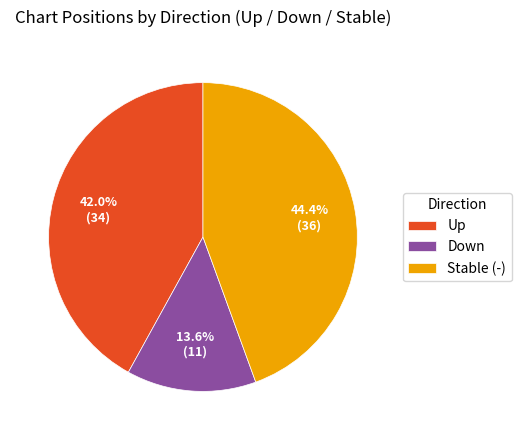

Is the sum of Up and Stable (-) greater than half?

Yes